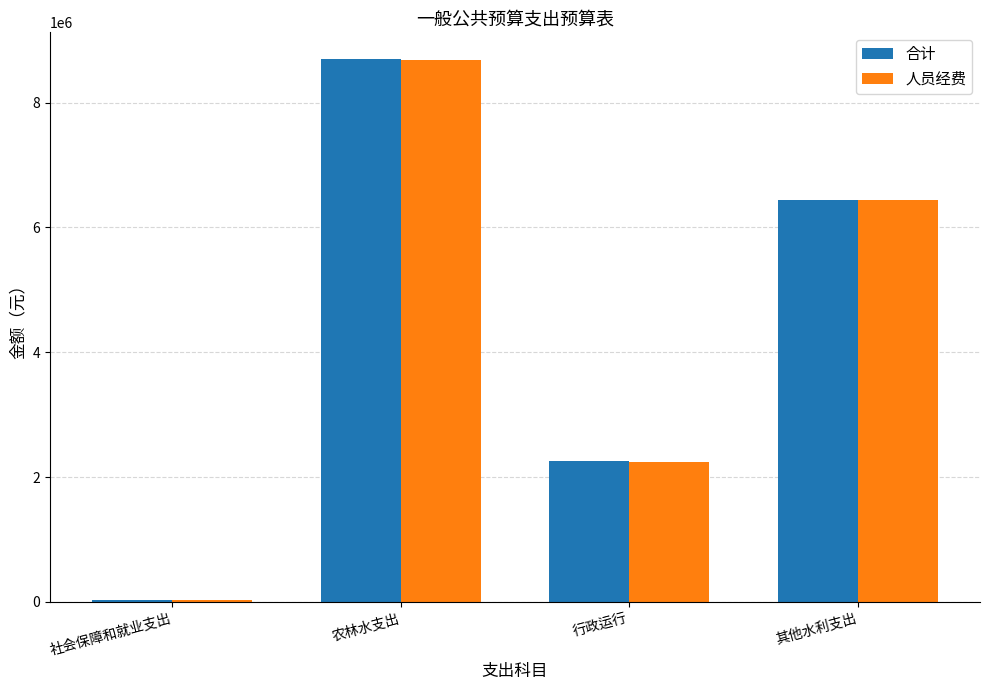

What are all the series names shown in the legend?

合计, 人员经费